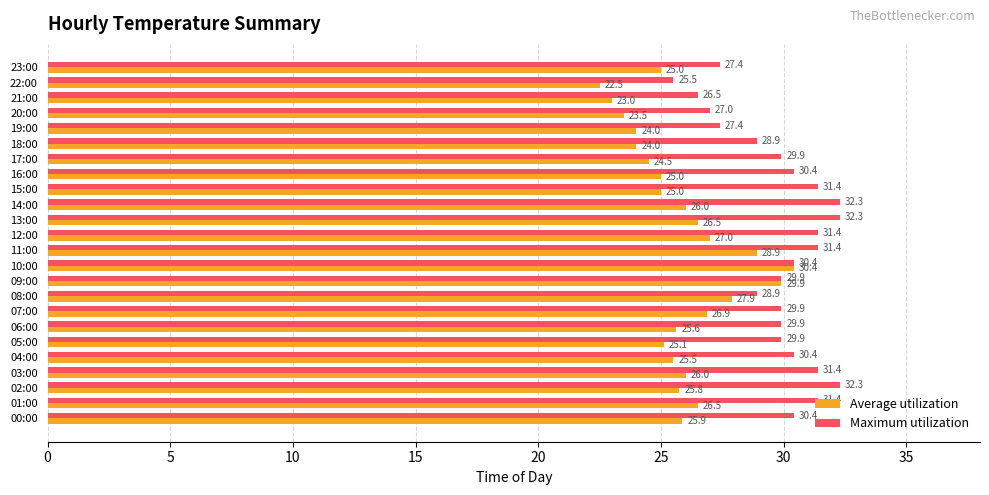

Which series changed the most between 09:00 and 16:00?

Average utilization